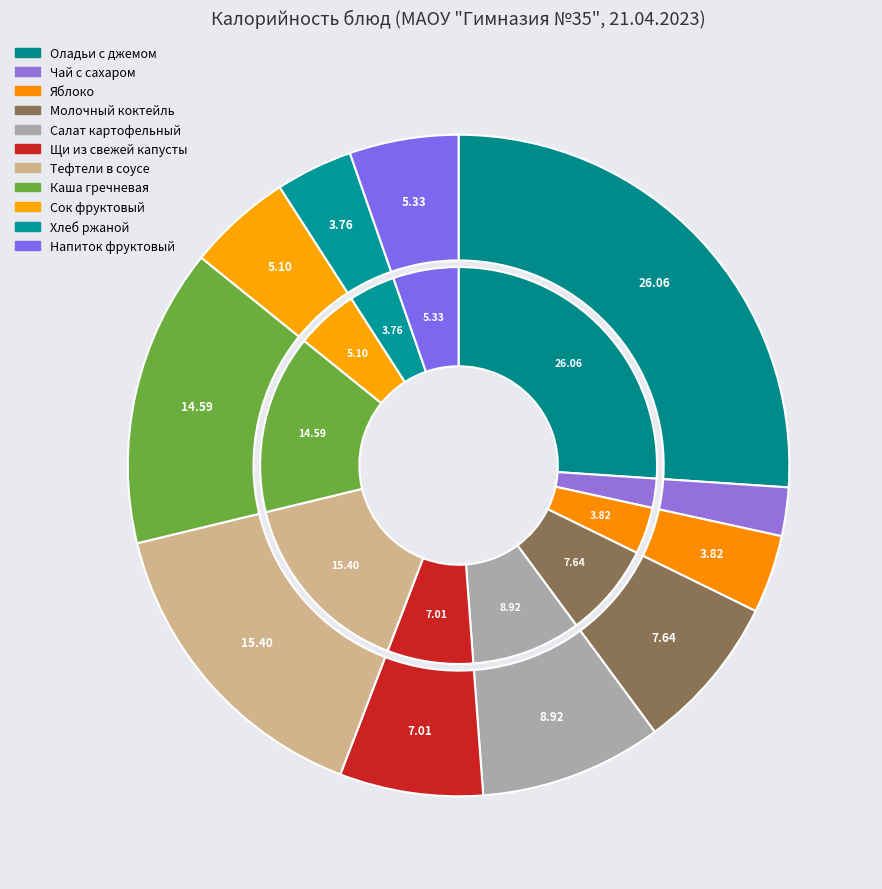

Count the number of slices in the pie.

11